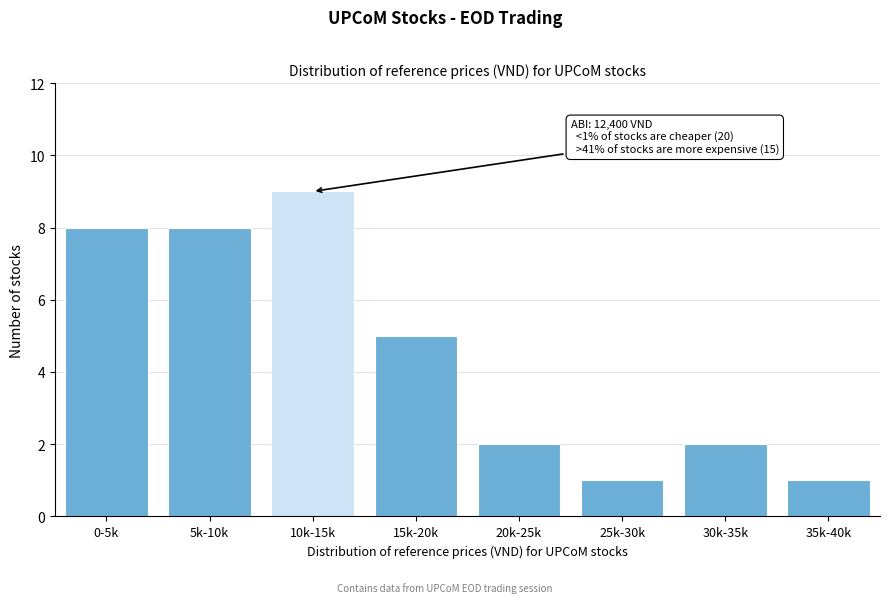

Reading left to right, extract all data points from this chart.

0-5k=8	5k-10k=8	10k-15k=9	15k-20k=5	20k-25k=2	25k-30k=1	30k-35k=2	35k-40k=1